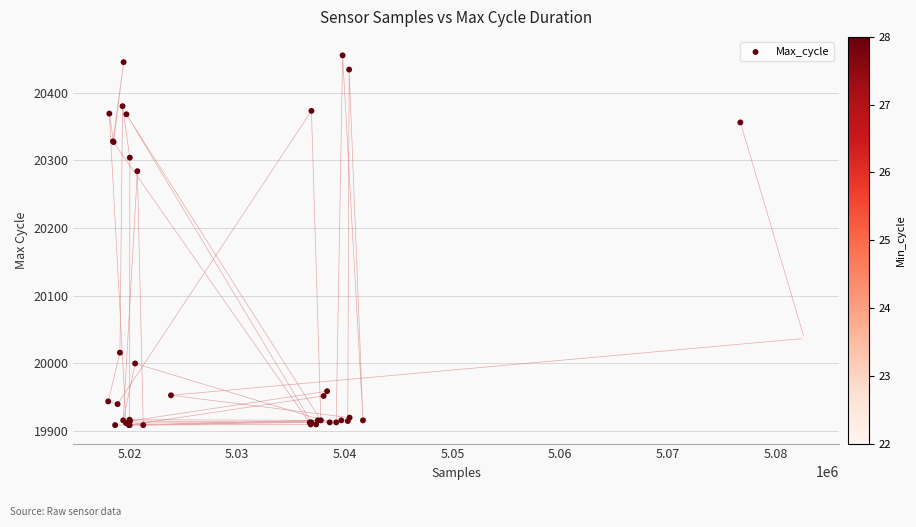

What Y value in the scatter plot is closest to 20182?

20284